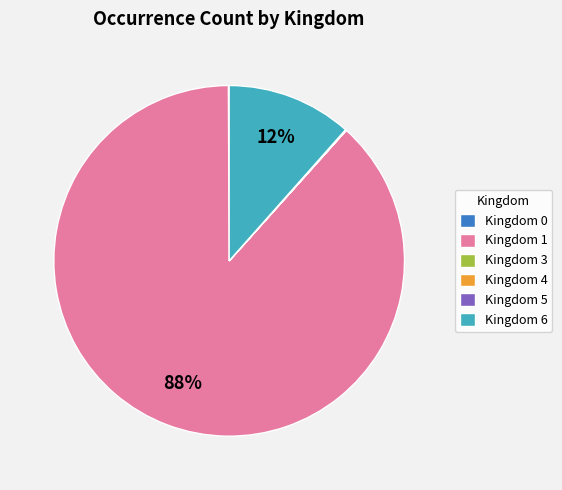

Is it true that Kingdom 1 is 83% of the pie?

False